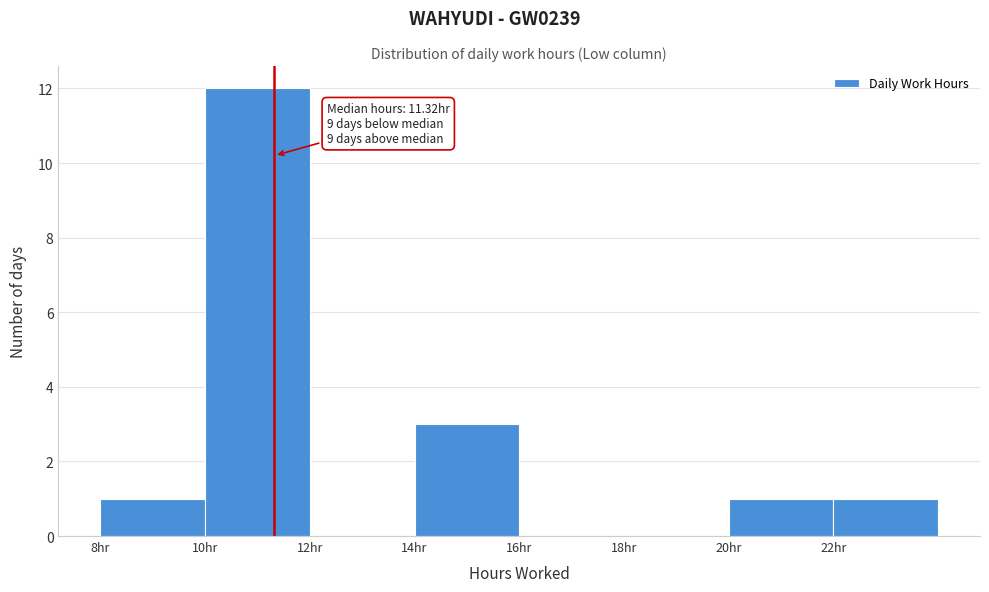

Over which range of the x-axis is the bar tallest?

10 to 12